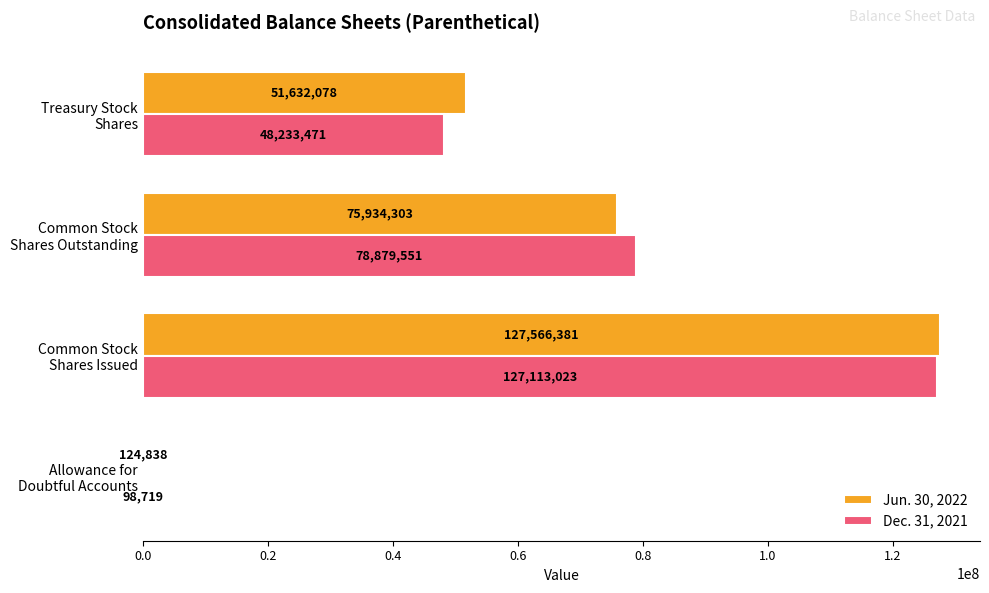

At which label is Jun. 30, 2022 closest to 63845609?

Common Stock
Shares Outstanding